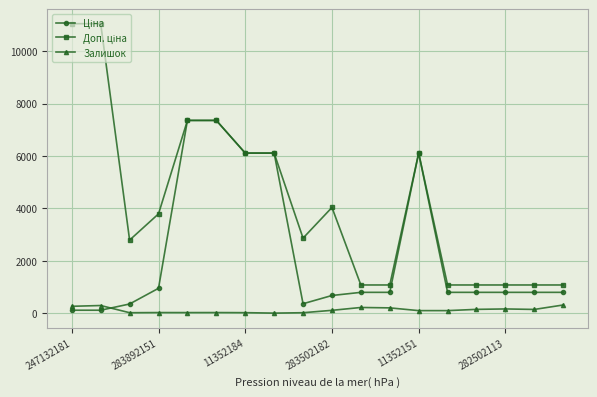

How many data points does each series have?

18